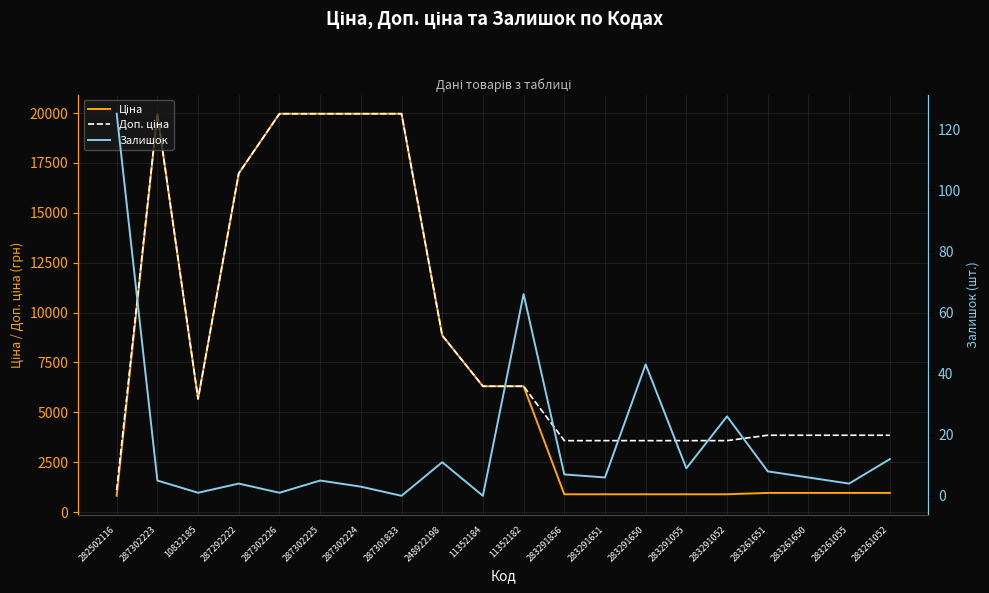

Where does the Доп. ціна series first go above 5673?

287302223